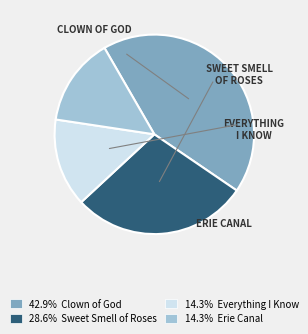

How many slices are in this pie chart?

4